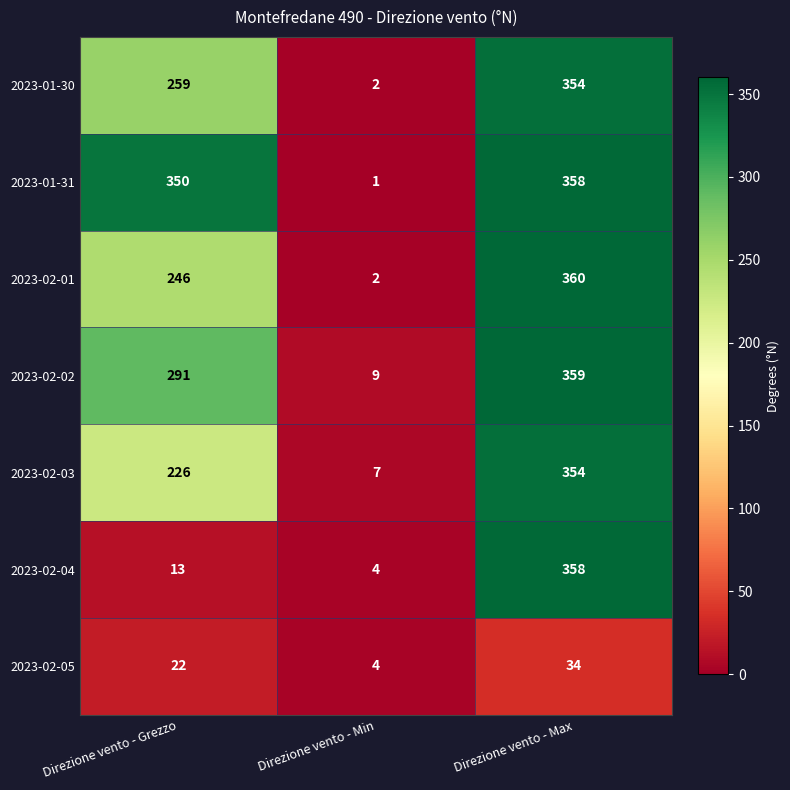

What is the average value of the 2023-02-05 series?

20